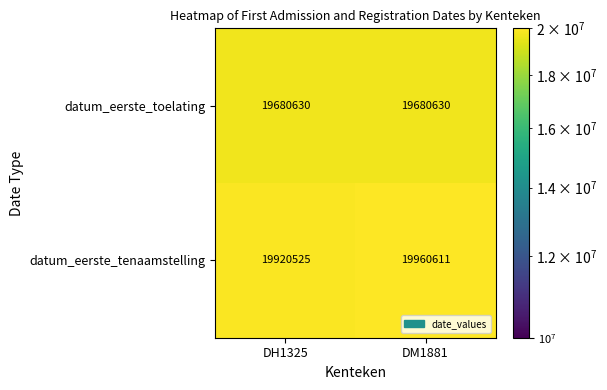

What is the maximum value for datum_eerste_tenaamstelling?

19960611